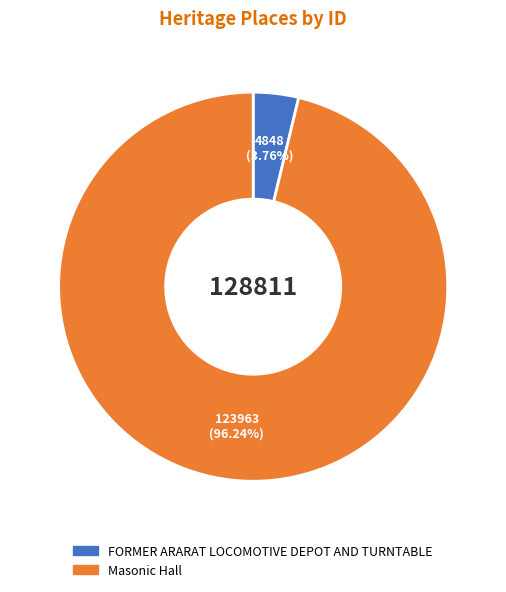

Count the number of slices in the pie.

2